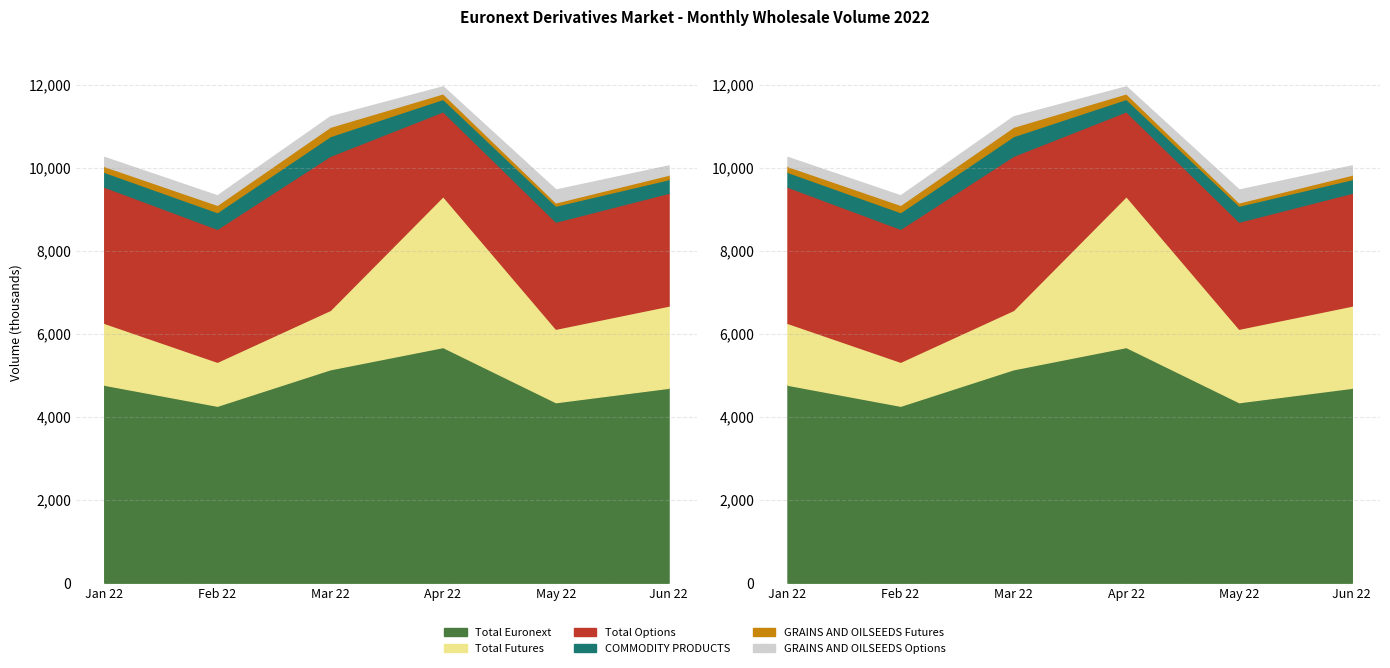

What position from the left is Total Futures?

2